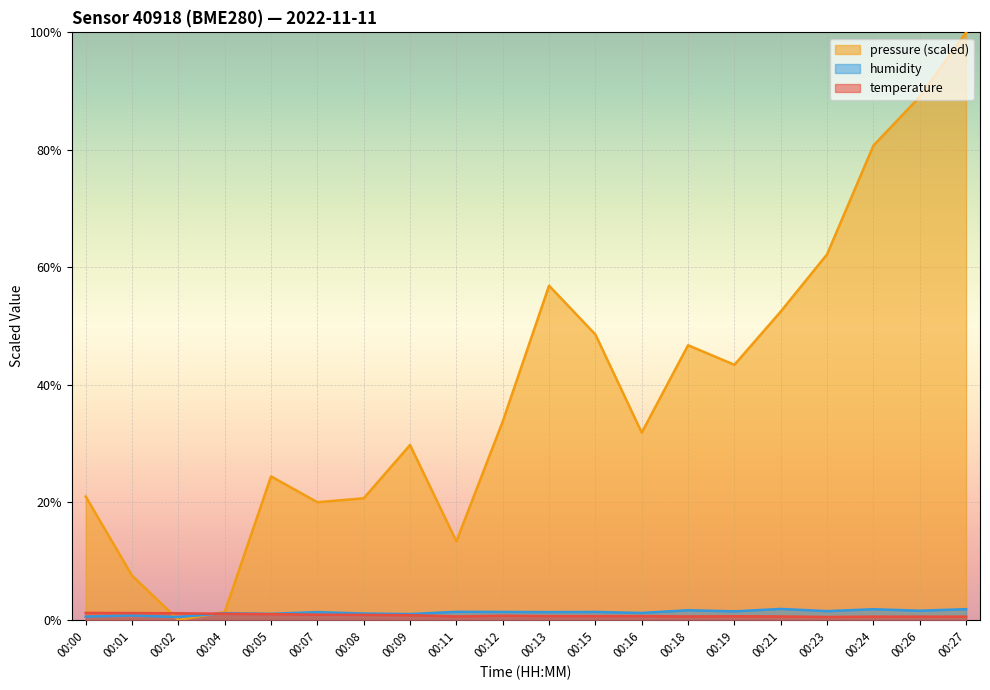

How many positive values does the pressure_norm series have?

19